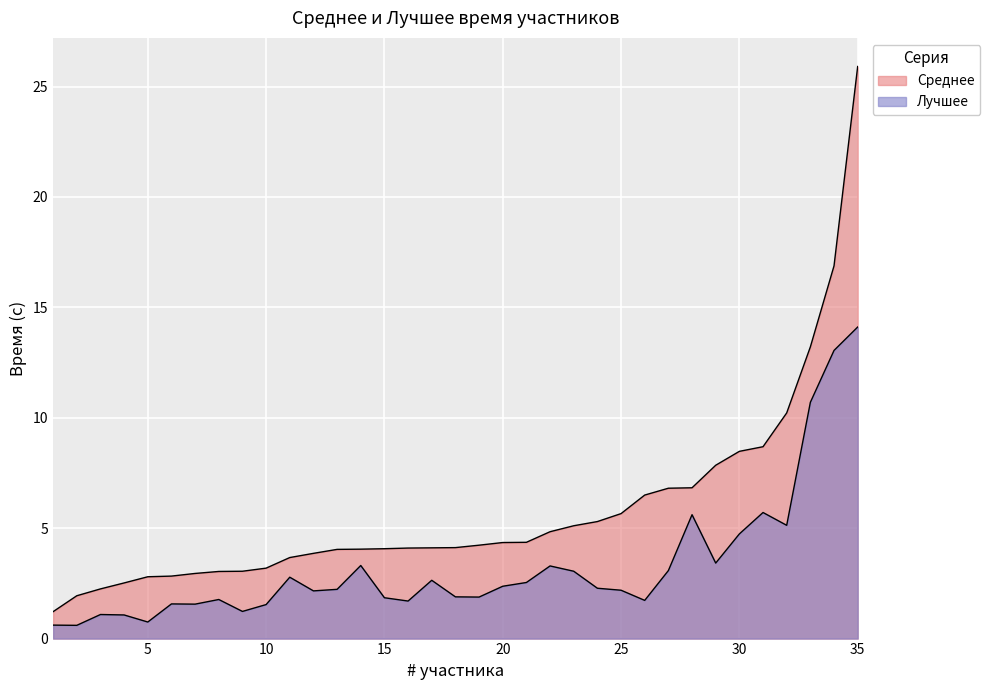

Which series has the largest total across all categories?

Среднее